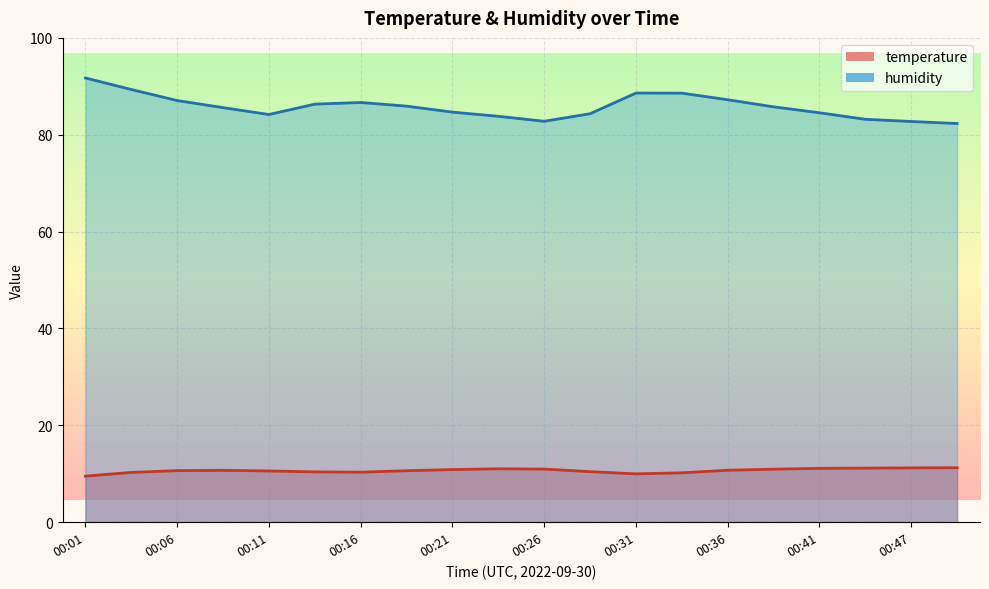

What is the value of the temperature point at the 17th from the left?

11.1